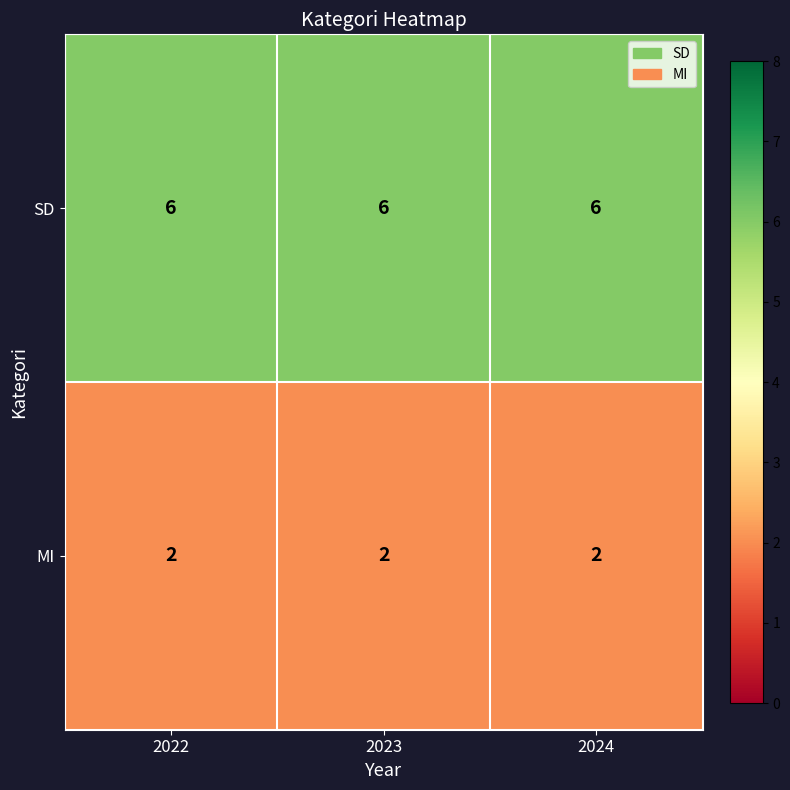

True or false: SD has a value of 11 at 2023.

False